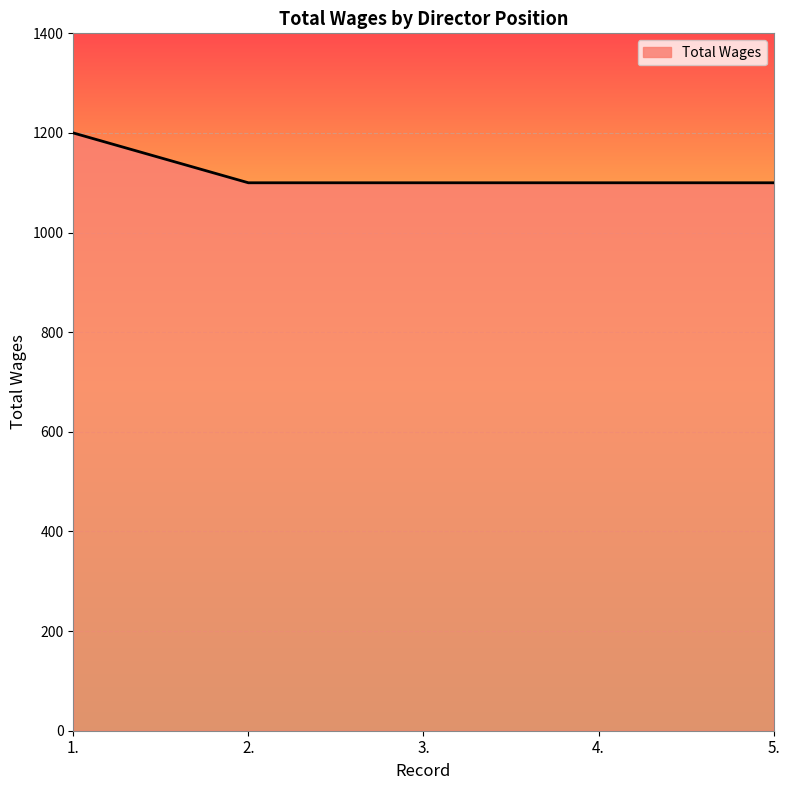

What is the maximum value shown in the chart?

1200